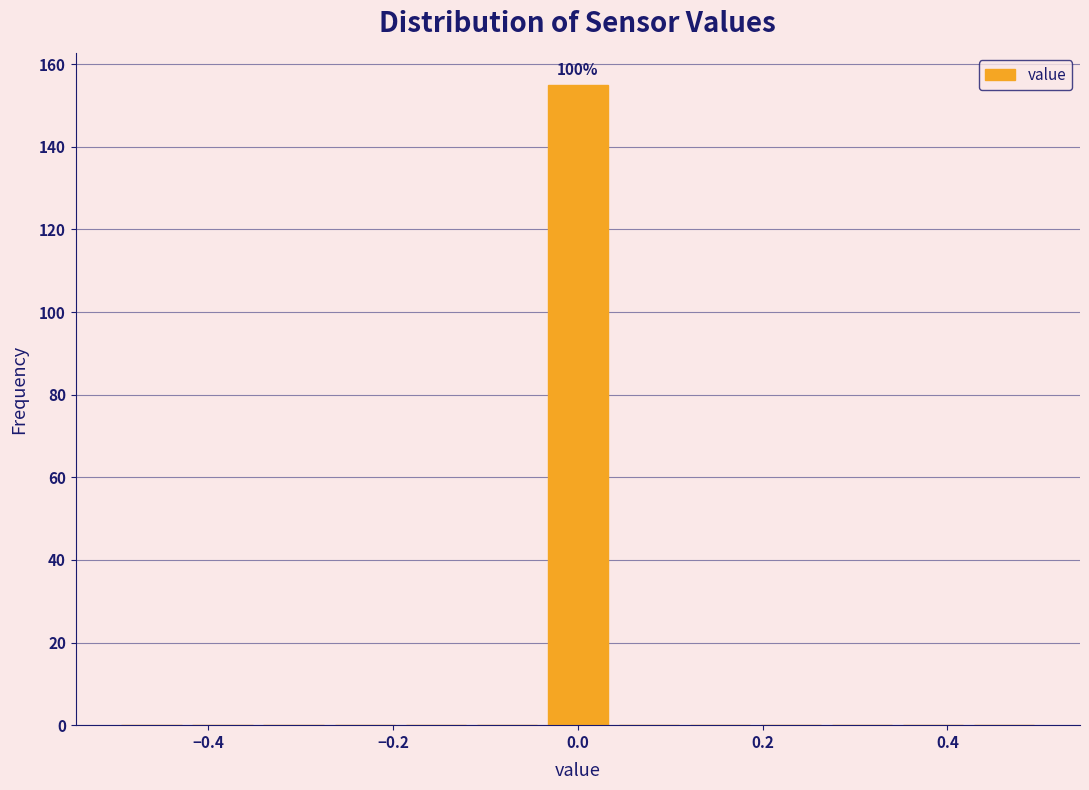

Read against the x-axis, roughly where is the centre of the tallest bar?

0.00